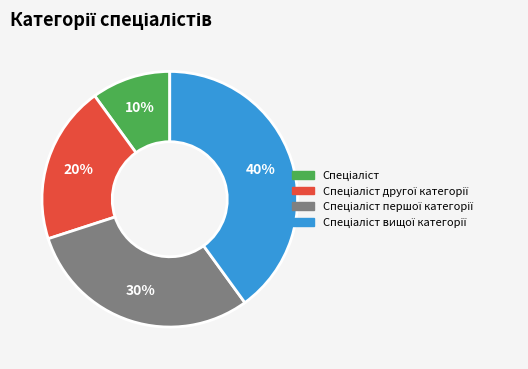

Does any single category account for the majority?

No